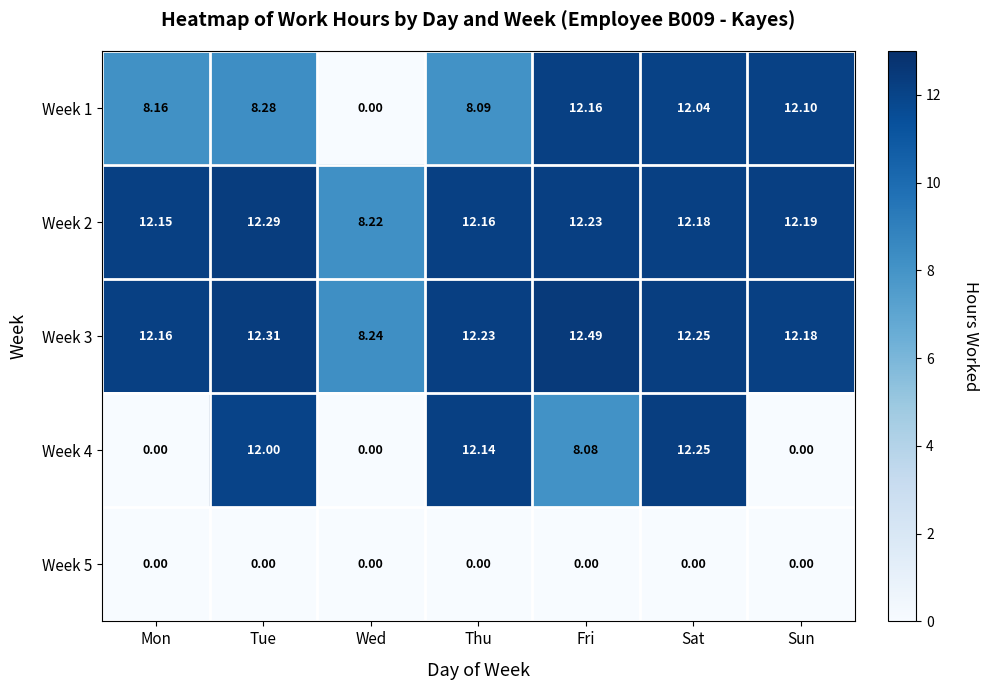

At which label is Week 1 closest to 6?

Thu